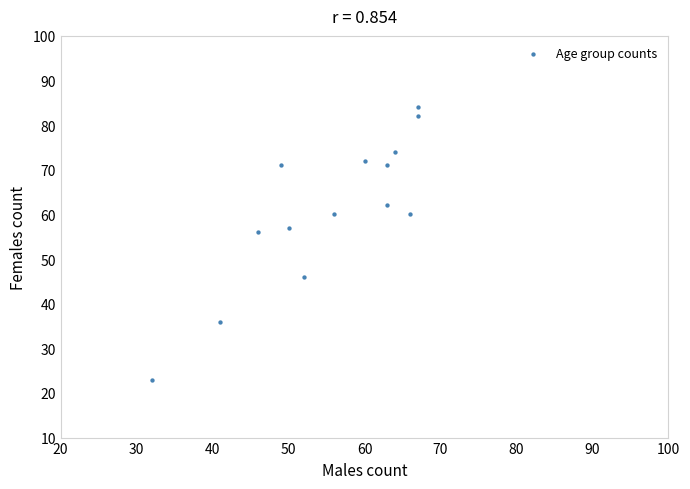

What Y value in the scatter plot is closest to 53?

56